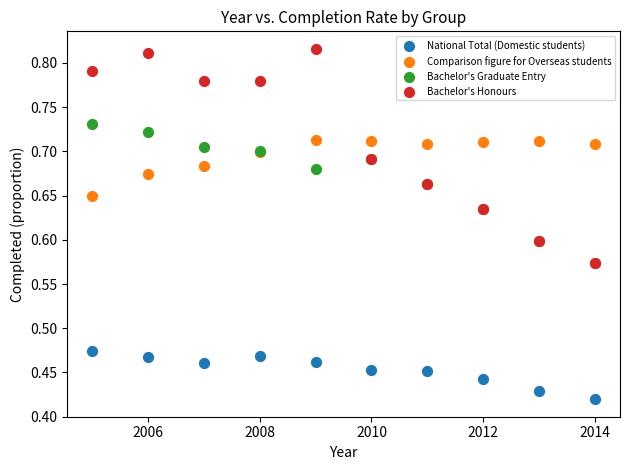

Which series has the widest spread of Y values?

Bachelor's Honours